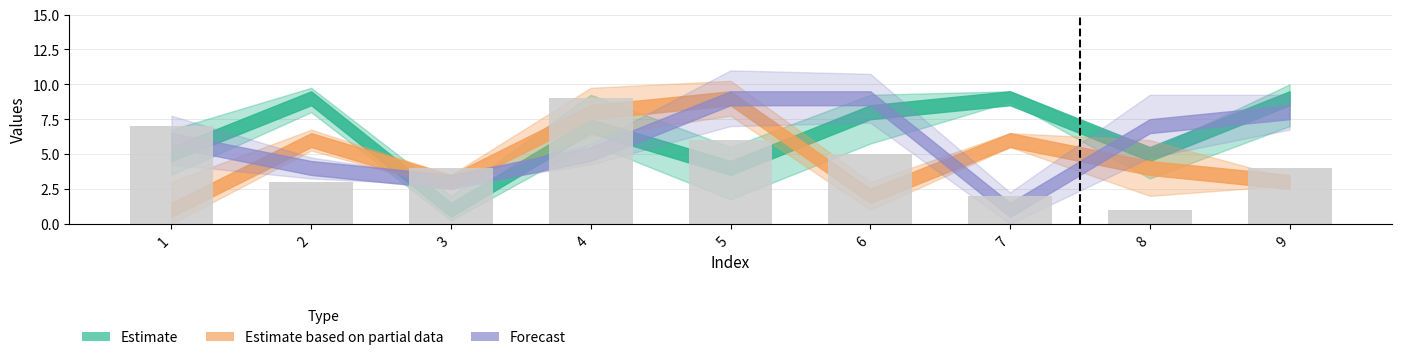

What is the value of the 1st bar from the left?

7